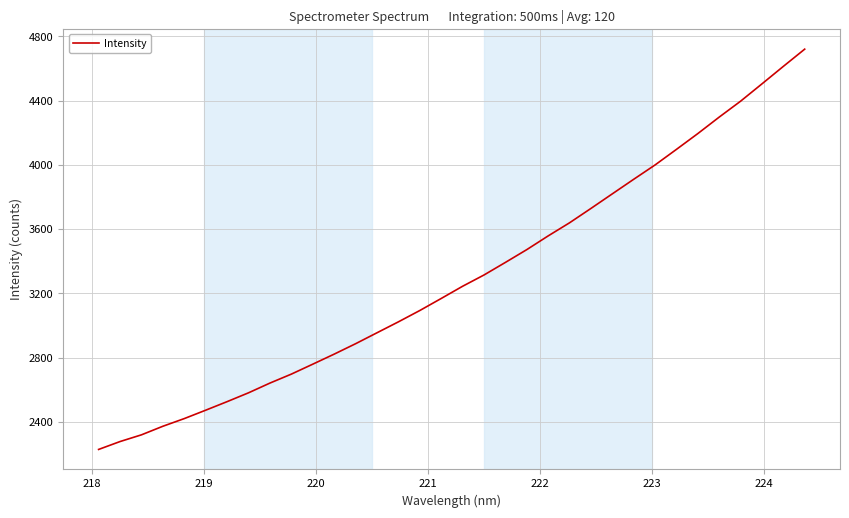

What is the maximum value shown in the chart?

4721.2